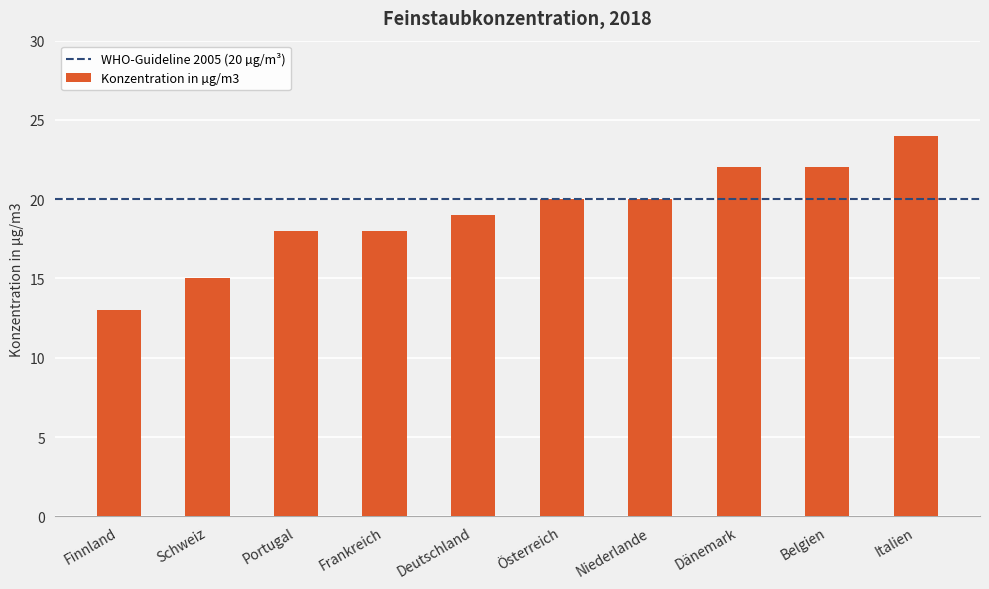

True or false: the data shows 13 at Finnland.

True